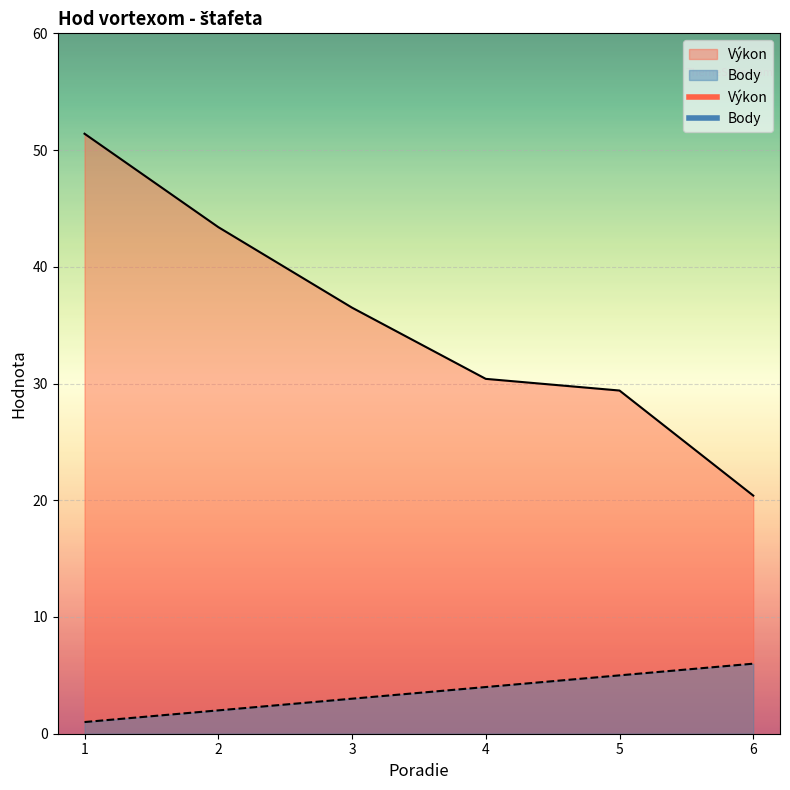

Rank the series by their average value, from highest to lowest.

Výkon, Body